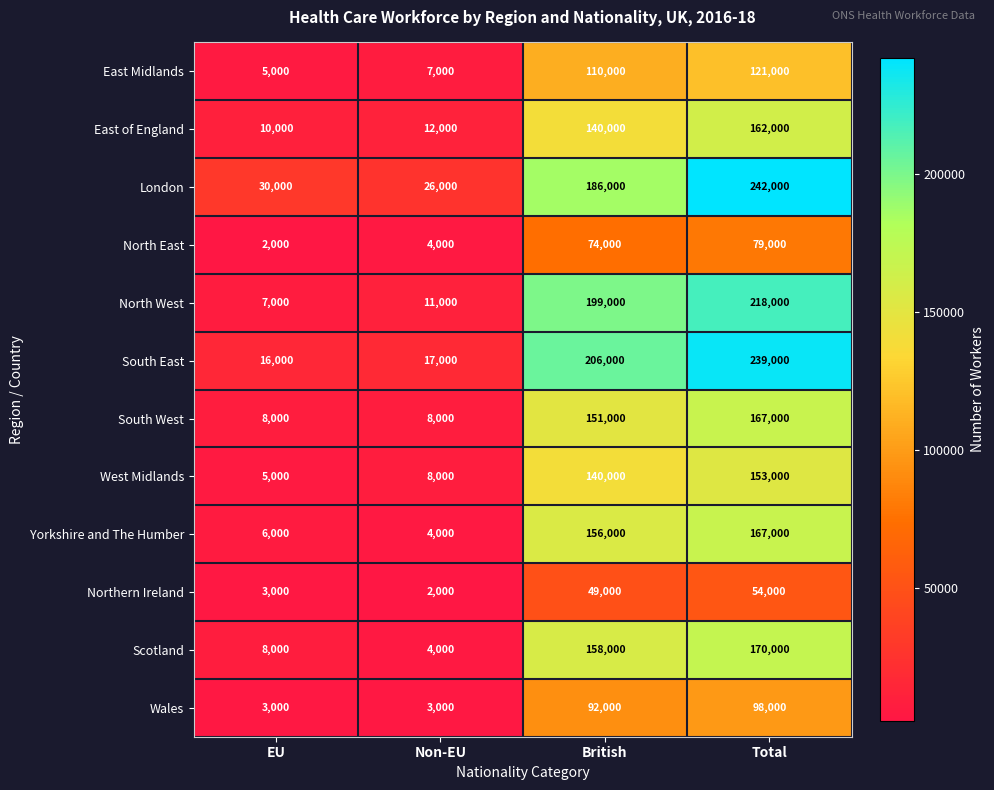

What is the total value across all series at Total?

1870000